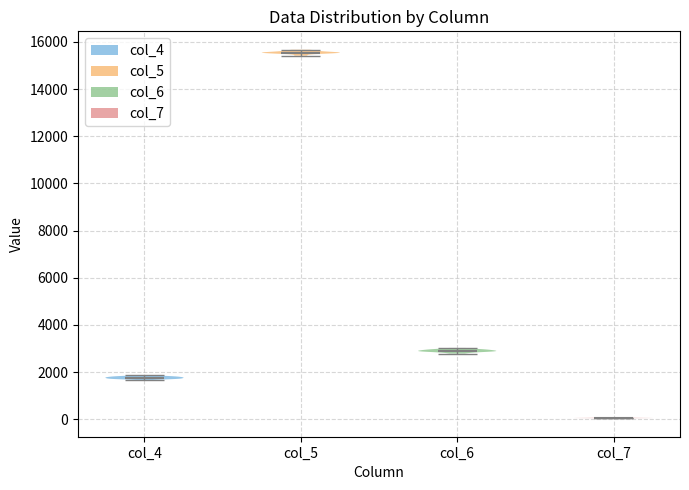

Which violin has the lowest median line?

col_7